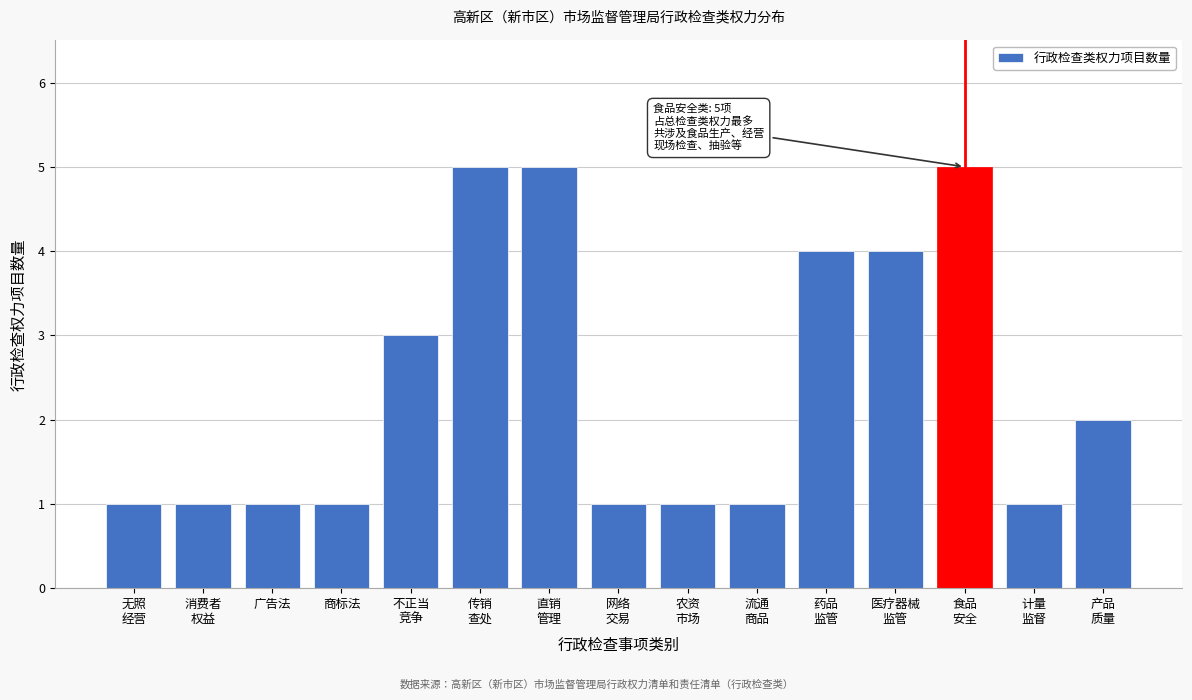

Reading left to right, transcribe all the data shown in this chart.

1	1	1	1	3	5	5	1	1	1	4	4	5	1	2